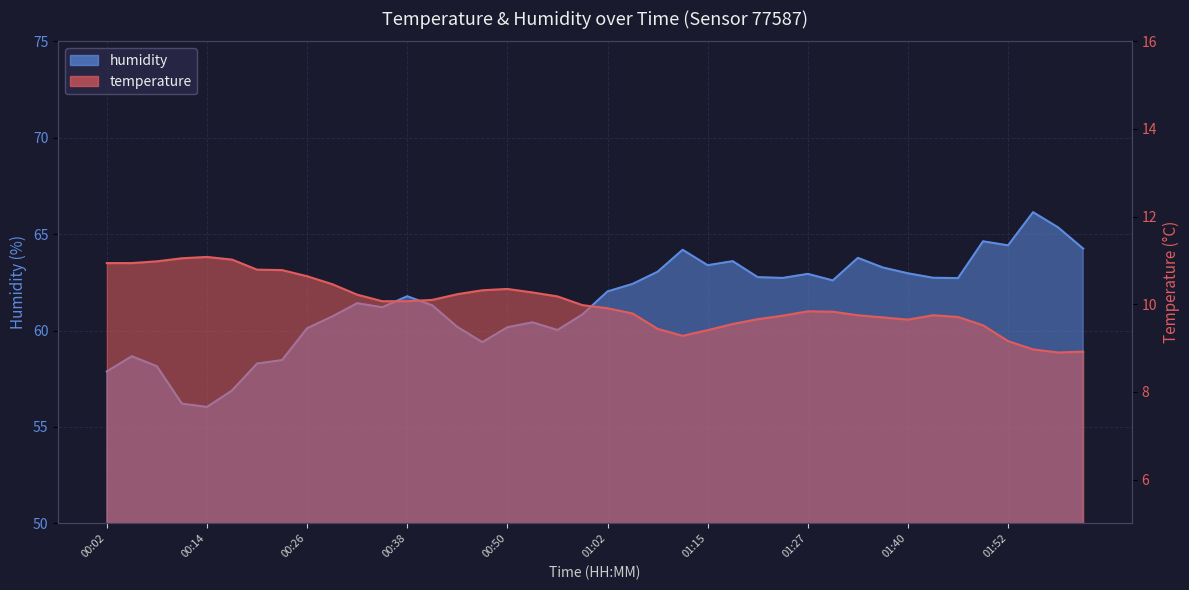

At which category does humidity reach its first local valley?

00:14